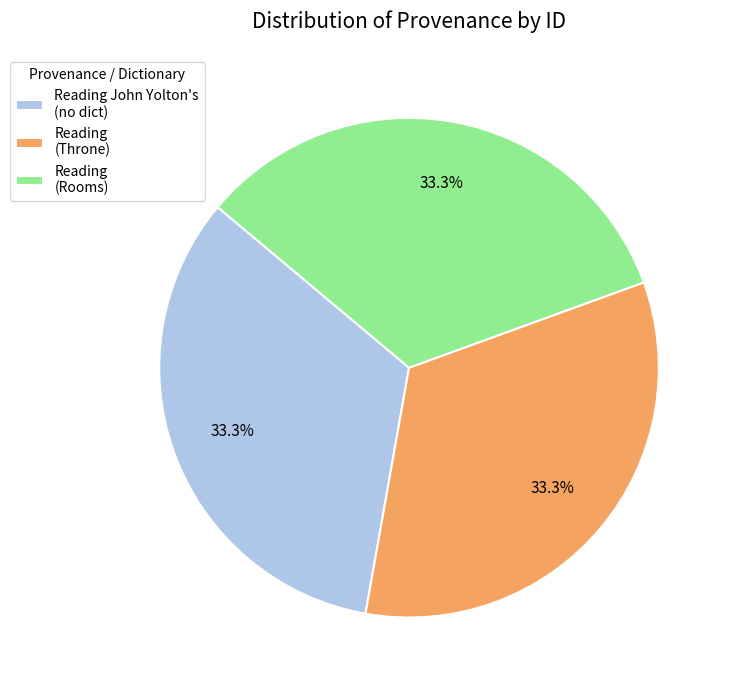

Is Reading John Yolton's (no dict) the majority of the pie?

No